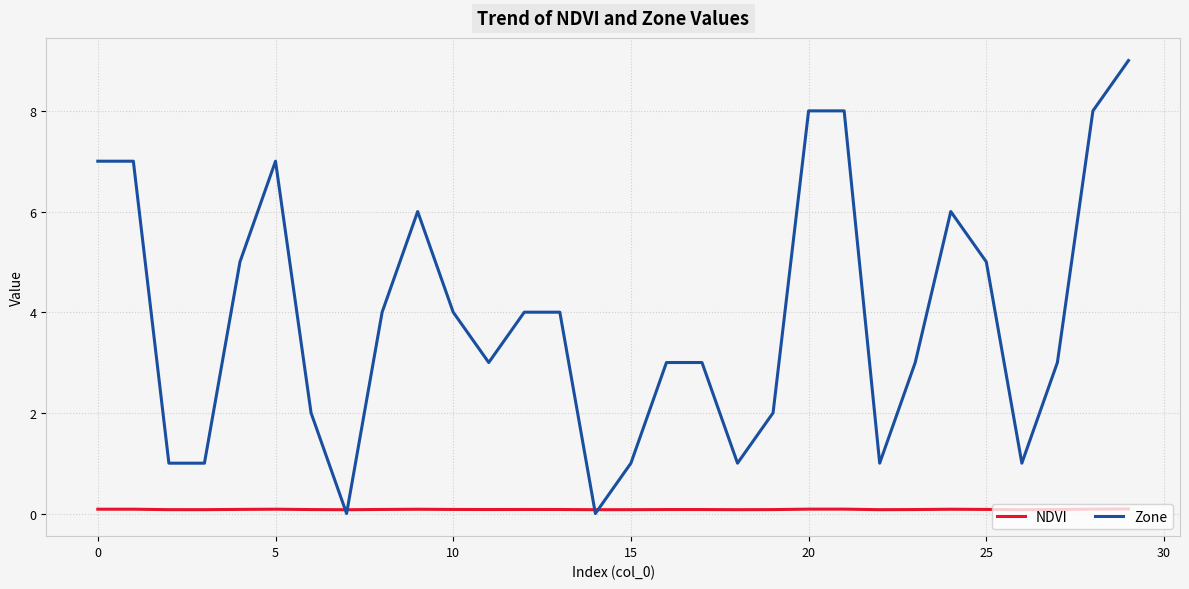

Which series has the largest range (max minus min)?

Zone